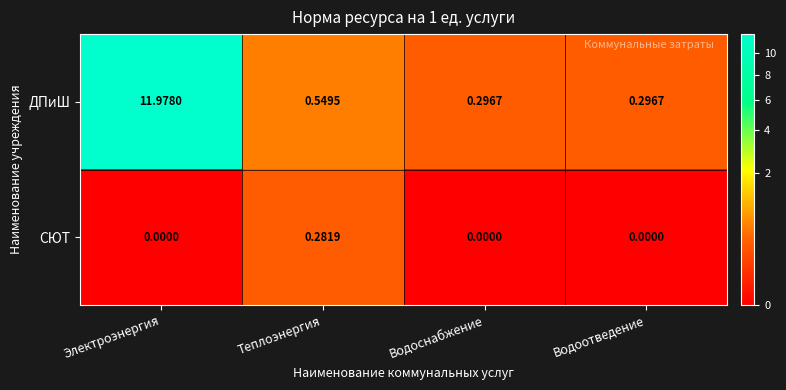

Which category has the highest value in the ДПиШ series?

Электроэнергия